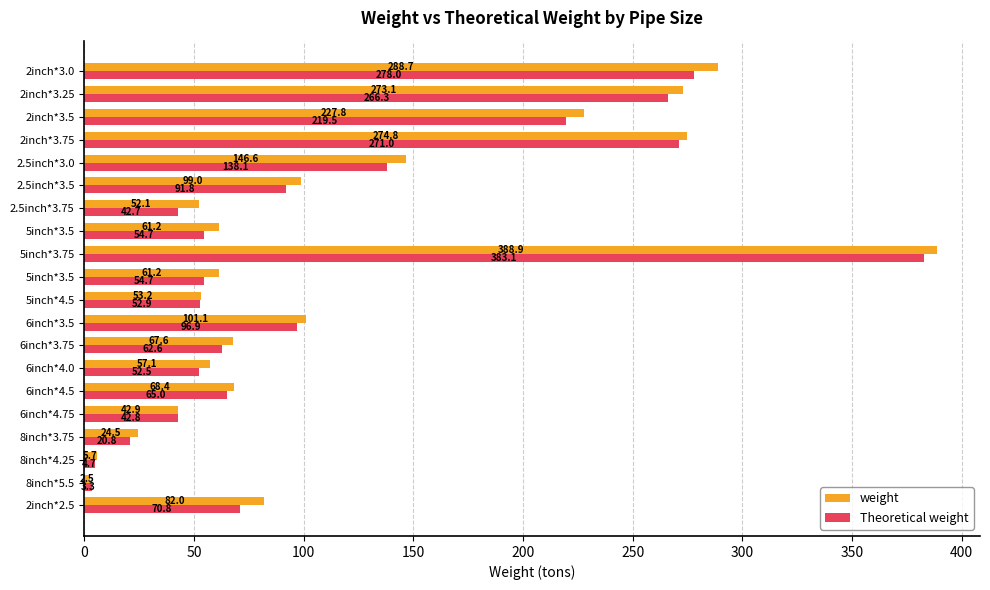

Reading left to right, extract all data points from this chart.

weight: 82.0	2.5	5.7	24.5	42.9	68.4	57.1	67.6	101.1	53.2	61.2	388.9	61.2	52.1	99.0	146.6	274.8	227.8	273.1	288.7
Theoretical weight: 70.8	3.3	4.7	20.8	42.8	65.0	52.5	62.6	96.9	52.9	54.7	383.1	54.7	42.7	91.8	138.1	271.0	219.5	266.3	278.0